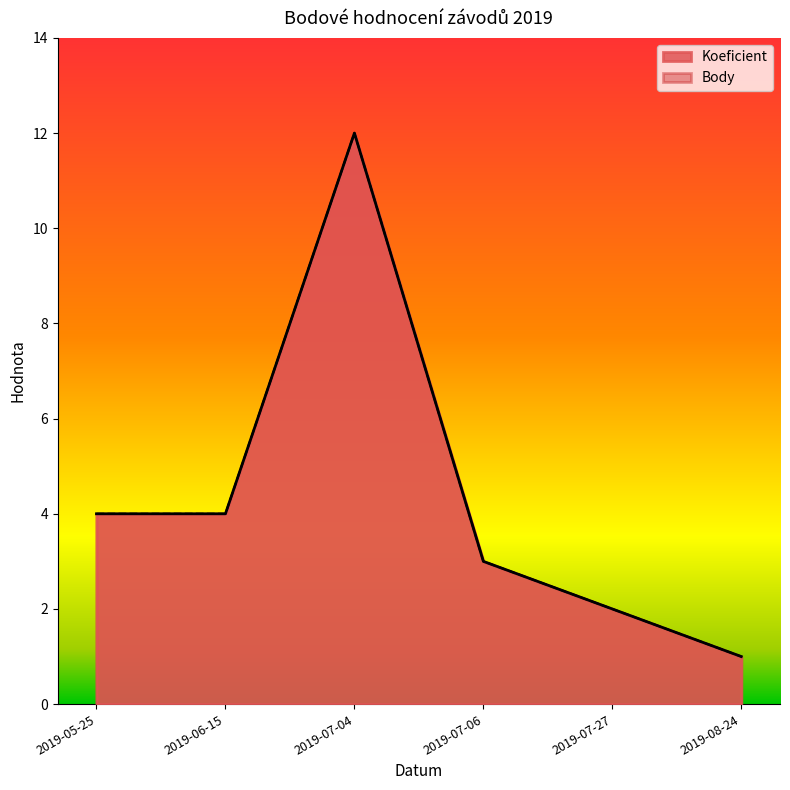

What is the label of the 6th point from the right?

2019-05-25